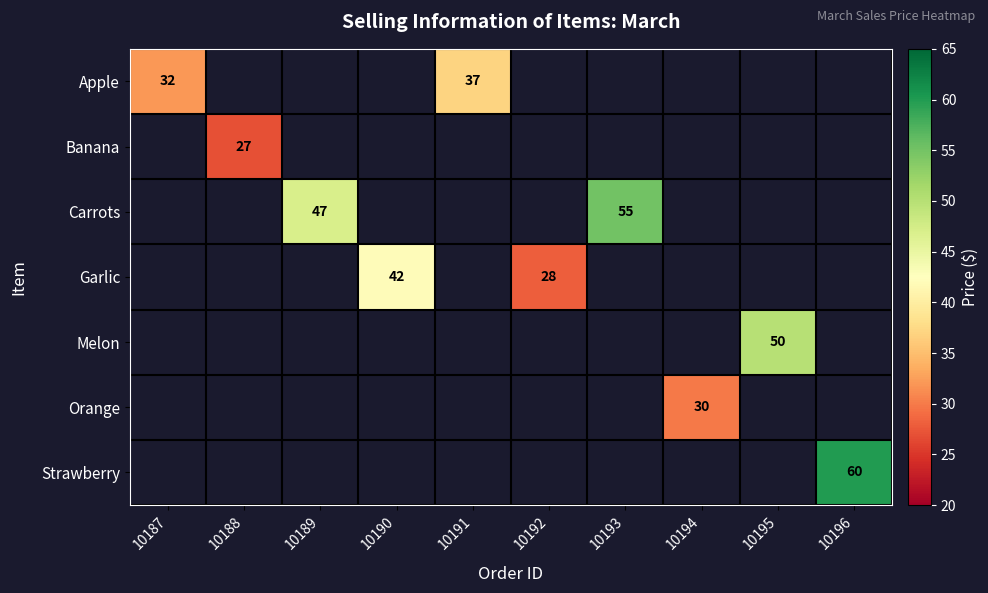

Is it true that Apple equals 8 at 10187?

False